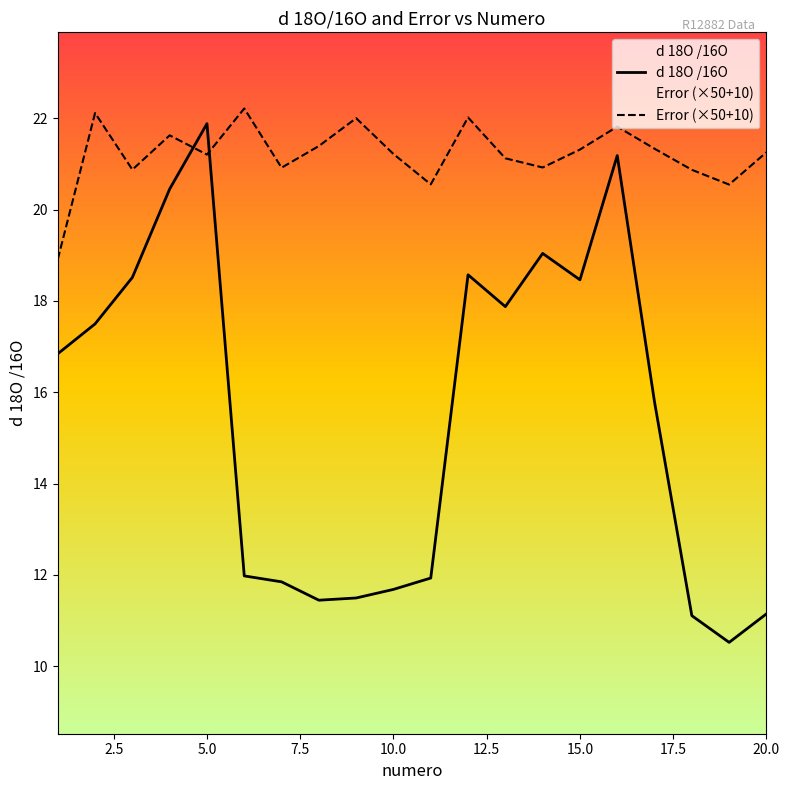

Rank the series at 20.0 from highest to lowest value.

Error (×50+10), d 18O /16O